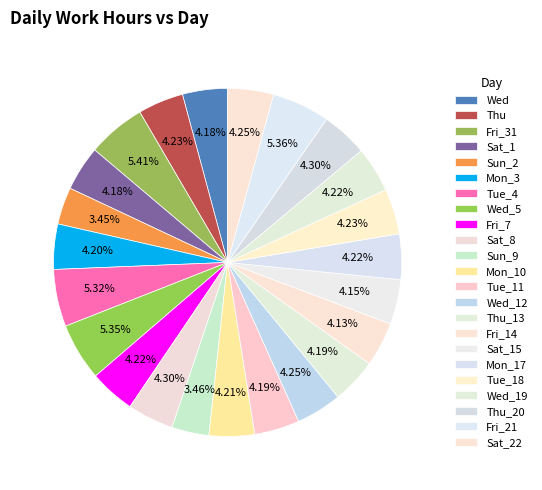

How many segments does this pie chart have?

23